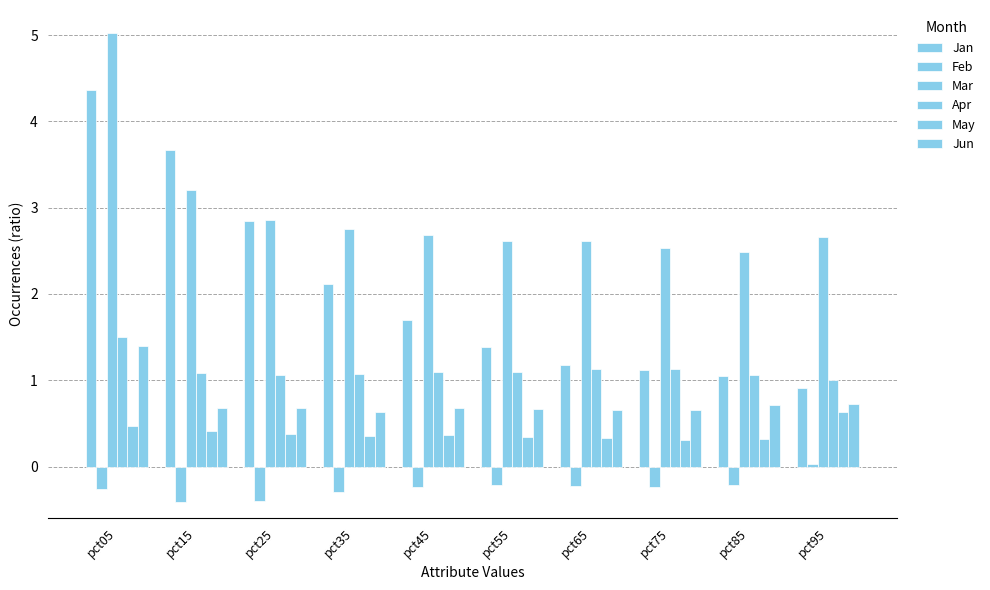

At which category is the sum across all series the highest?

pct05